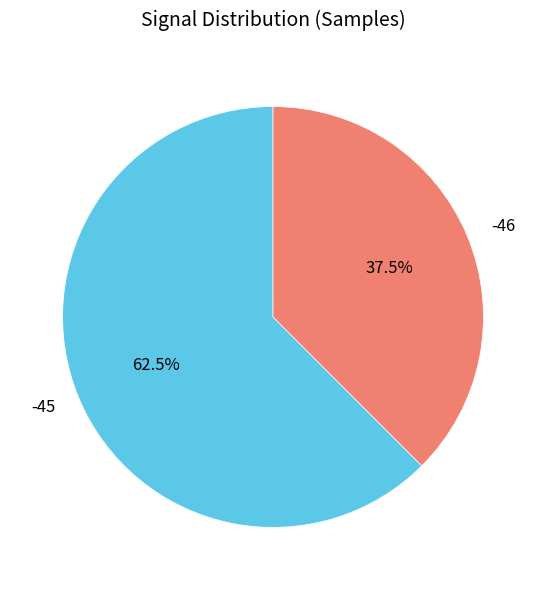

Does -45 account for over 50% of the chart?

Yes